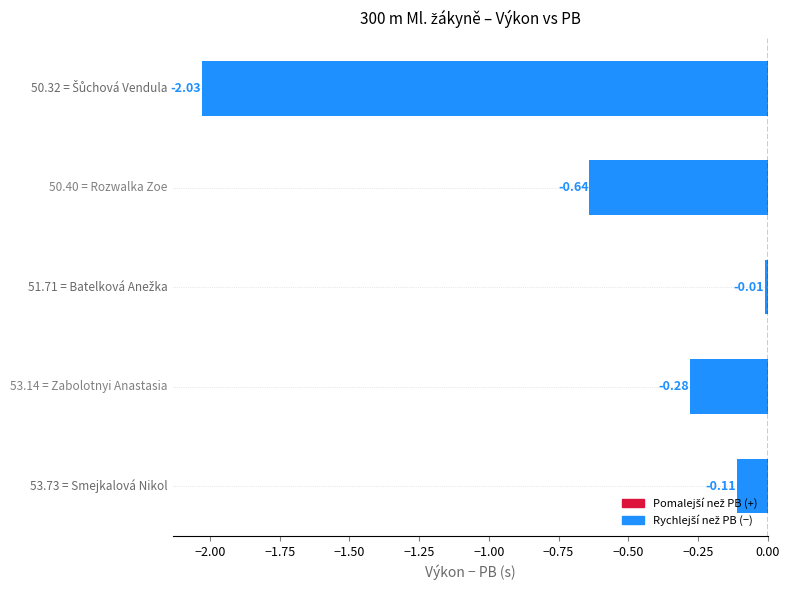

What is the sum of all values?

-3.1